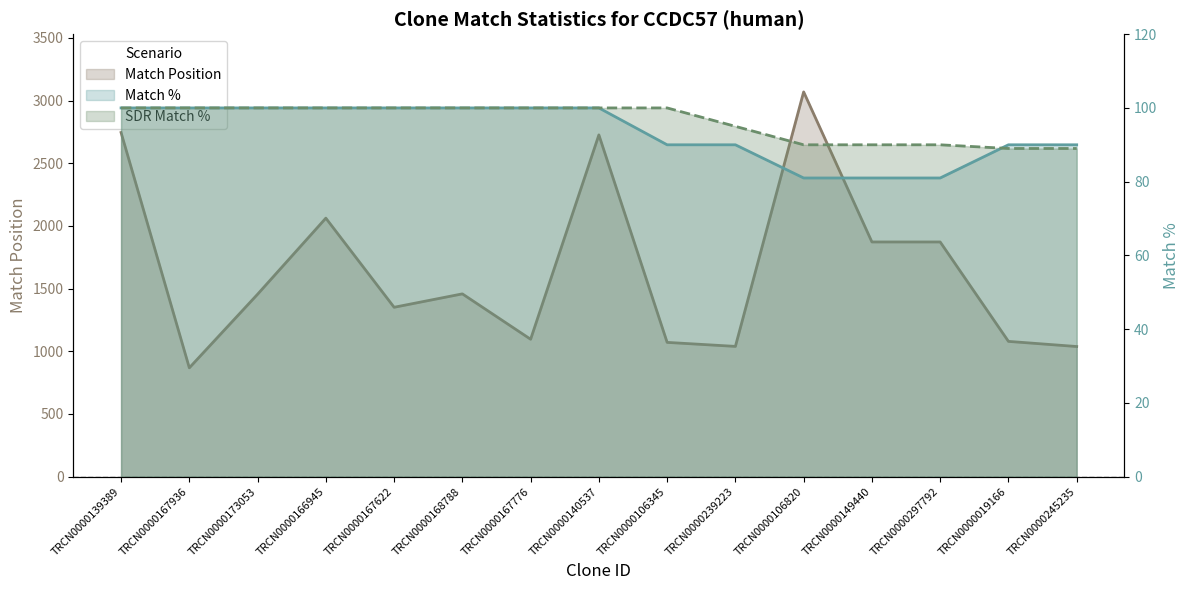

Which series has the largest range (max minus min)?

Match Position line